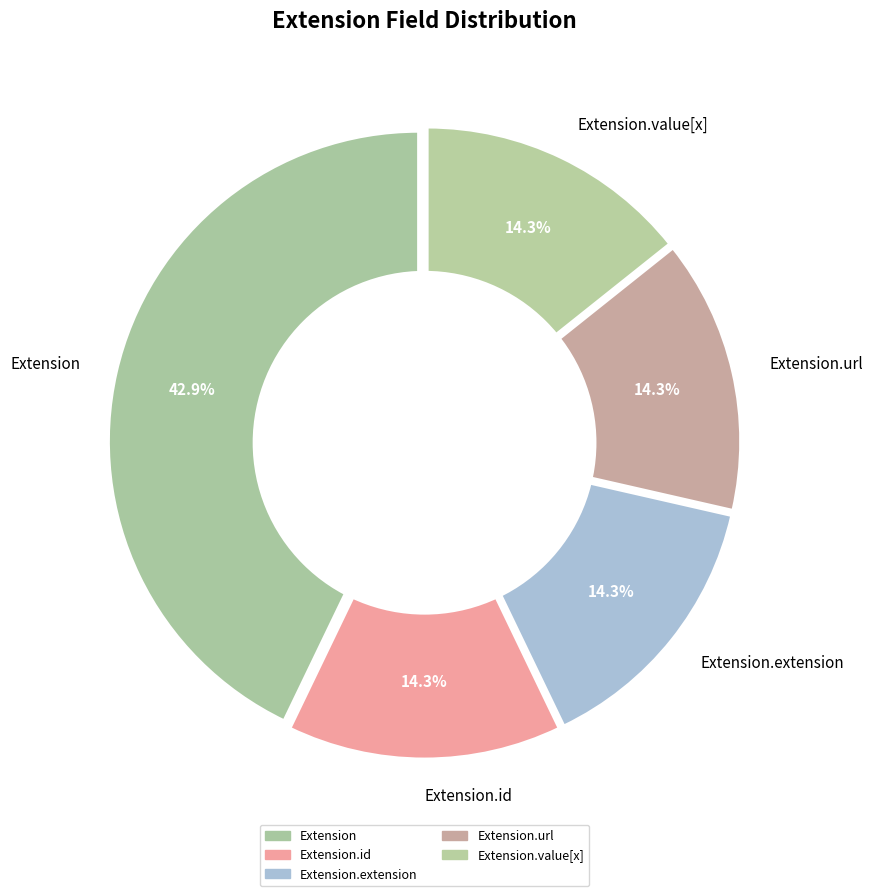

How many segments does this pie chart have?

5